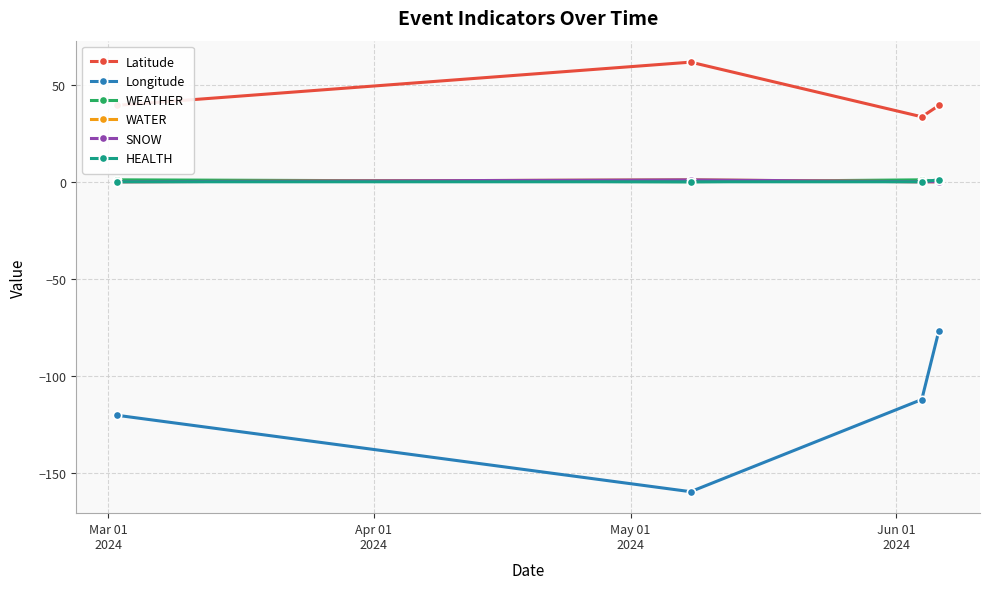

Reading left to right, list all the values displayed in this chart.

Latitude: 39.3	61.6	33.4	39.3
Longitude: -120.2	-159.5	-112.1	-76.6
WEATHER: 1.0	0.0	1.0	0.0
WATER: 0.0	1.0	0.0	0.0
SNOW: 0.0	1.0	0.0	0.0
HEALTH: 0.0	0.0	0.0	1.0